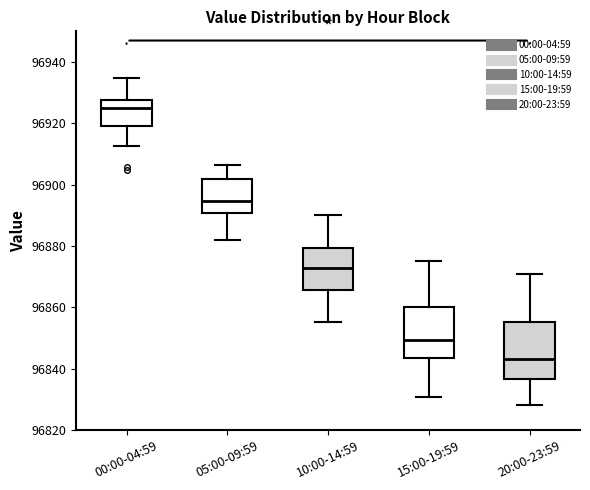

Reading left to right, read every box against the y-axis: the position of its median line, the range the box covers, and the ends of its whiskers. The values are not printed on the chart, so give them approximately, as read against the axis.

00:00-04:59: median 96926, box 96920 to 96928, whiskers 96912 to 96934
05:00-09:59: median 96894, box 96890 to 96902, whiskers 96882 to 96906
10:00-14:59: median 96872, box 96866 to 96880, whiskers 96856 to 96890
15:00-19:59: median 96850, box 96844 to 96860, whiskers 96830 to 96876
20:00-23:59: median 96844, box 96836 to 96856, whiskers 96828 to 96870